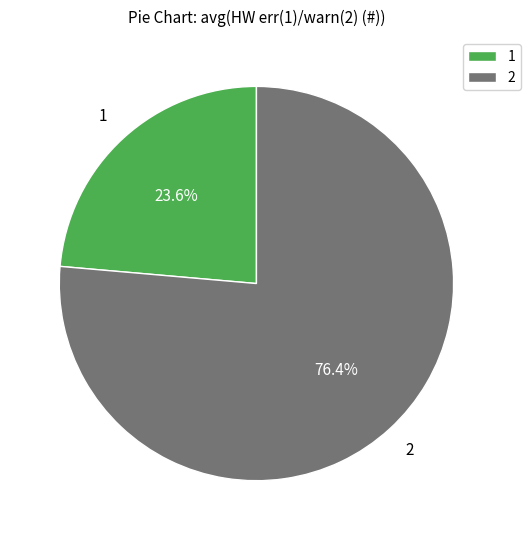

To the nearest percent, what is the combined percentage of 2 and 1?

100%